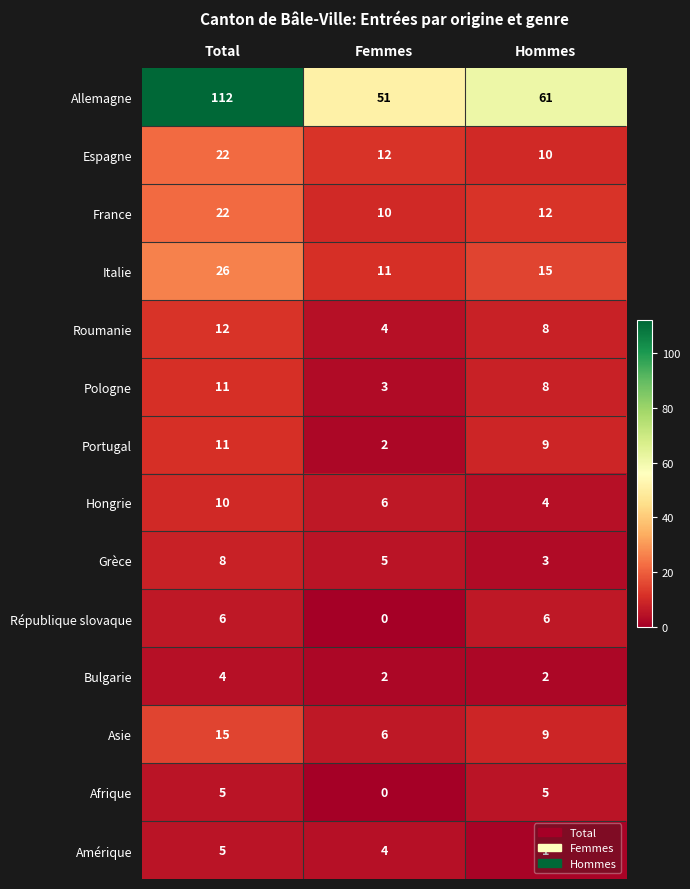

Rank the categories by Espagne value from lowest to highest.

Hommes, Femmes, Total